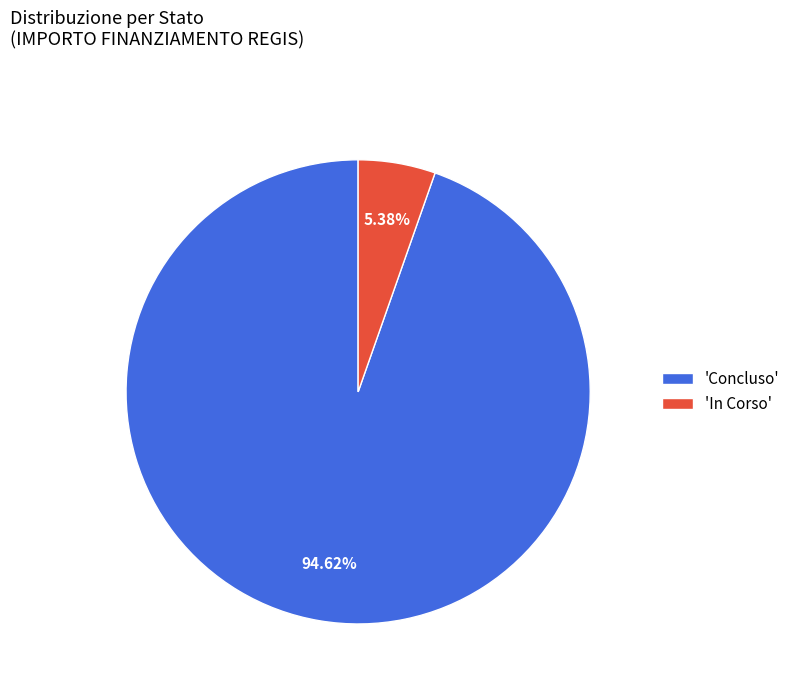

Is the sum of 'Concluso' and 'In Corso' greater than half?

Yes